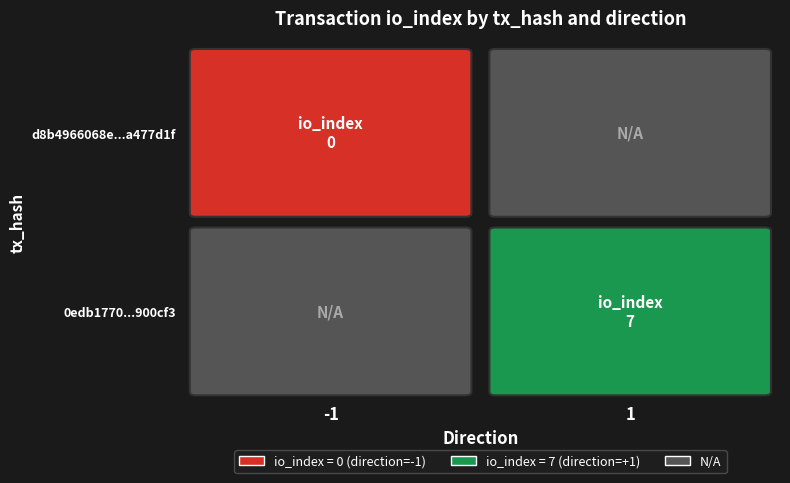

The 0edb1770286e03e51055ef7dd000e44a5900cf3 series shows 1 at direction. True or false?

True